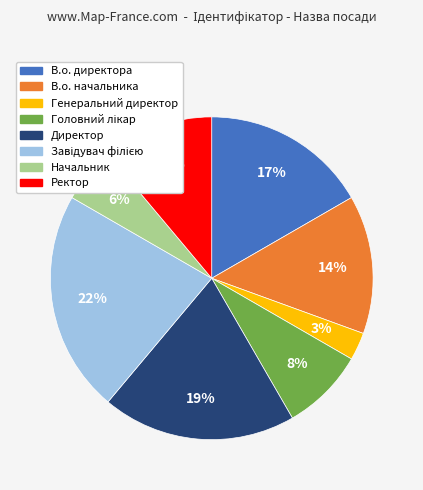

To the nearest percent, what is the average slice percentage?

12%